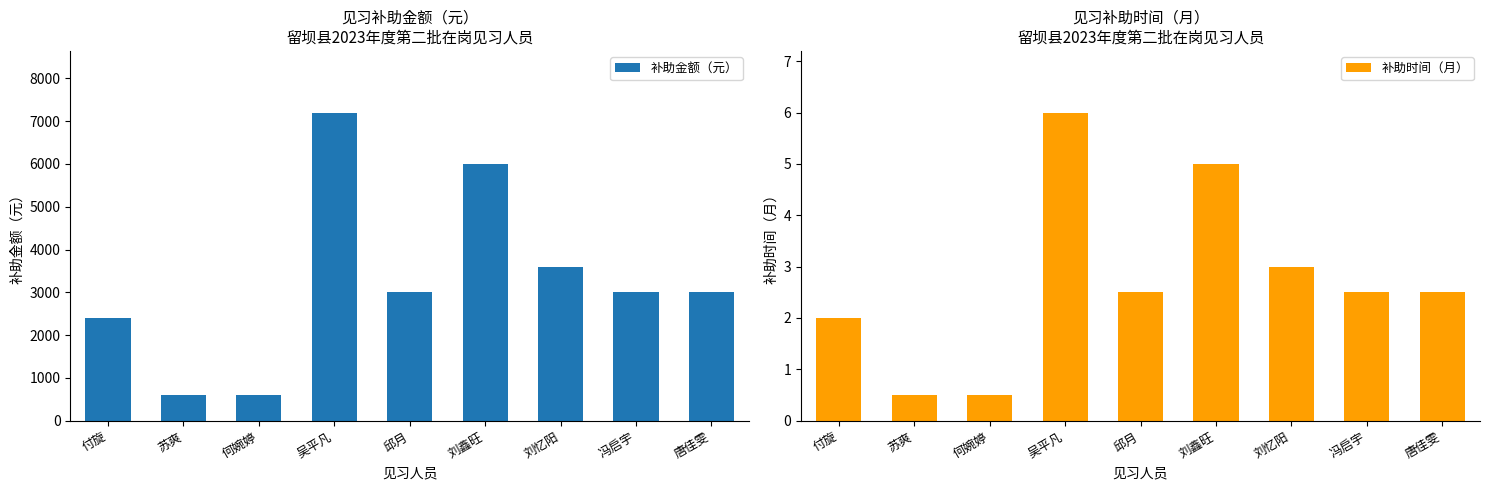

Is the value of 补助金额（元） at 吴平凡 greater than the value of 补助时间（月） at 苏爽?

Yes